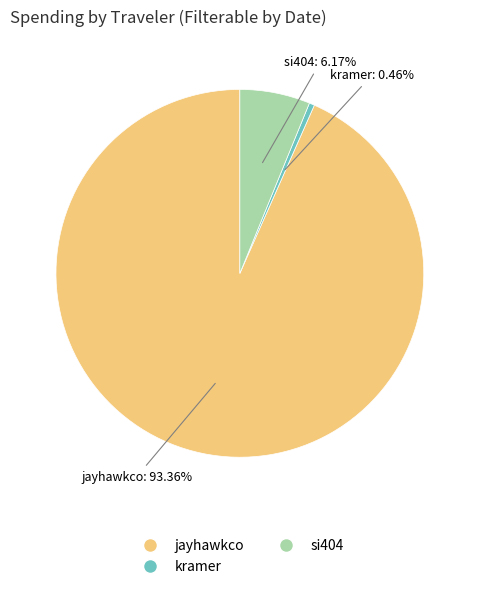

Which has a higher value, kramer or si404?

si404